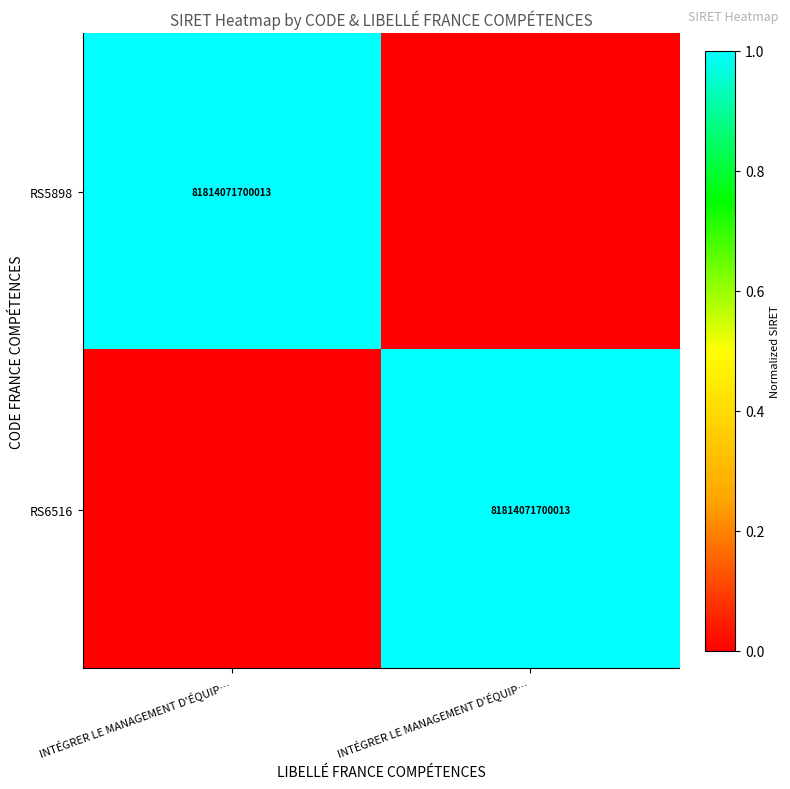

Which has a higher value, INTÉGRER LE MANAGEMENT D'ÉQUIP… or INTÉGRER LE MANAGEMENT D'ÉQUIP…?

INTÉGRER LE MANAGEMENT D'ÉQUIP…